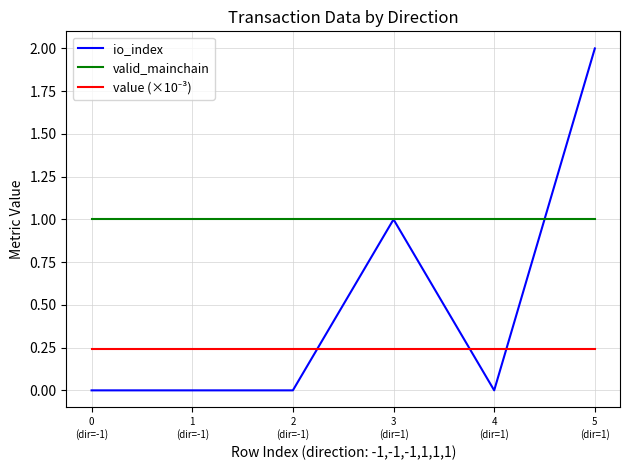

What is the sum of all io_index values?

3.0